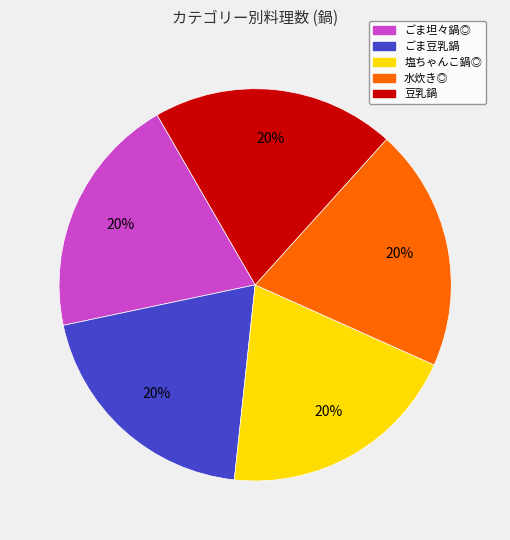

Does any single category account for the majority?

No